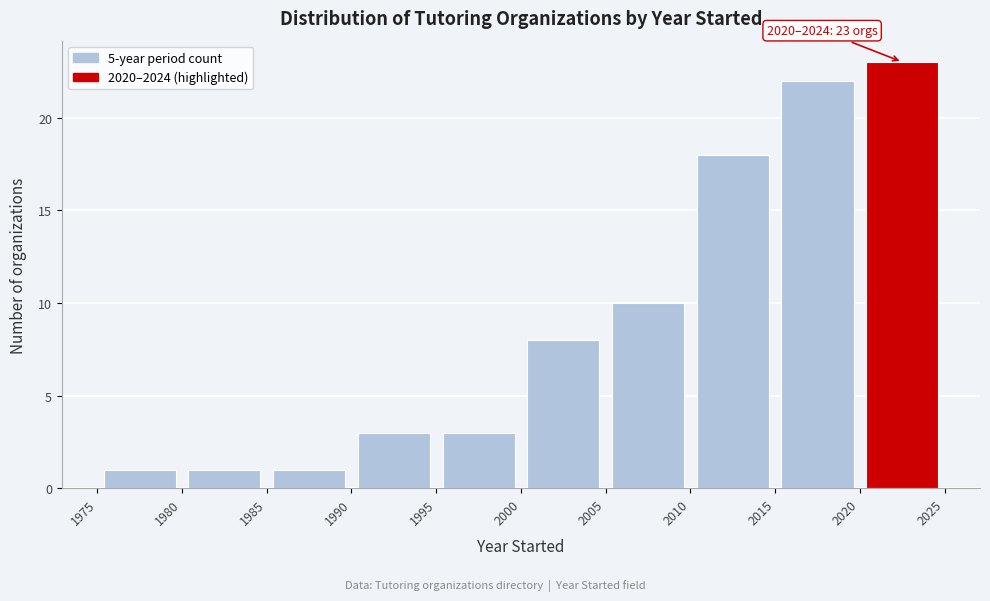

Over which range of the x-axis is the bar tallest?

2020 to 2025